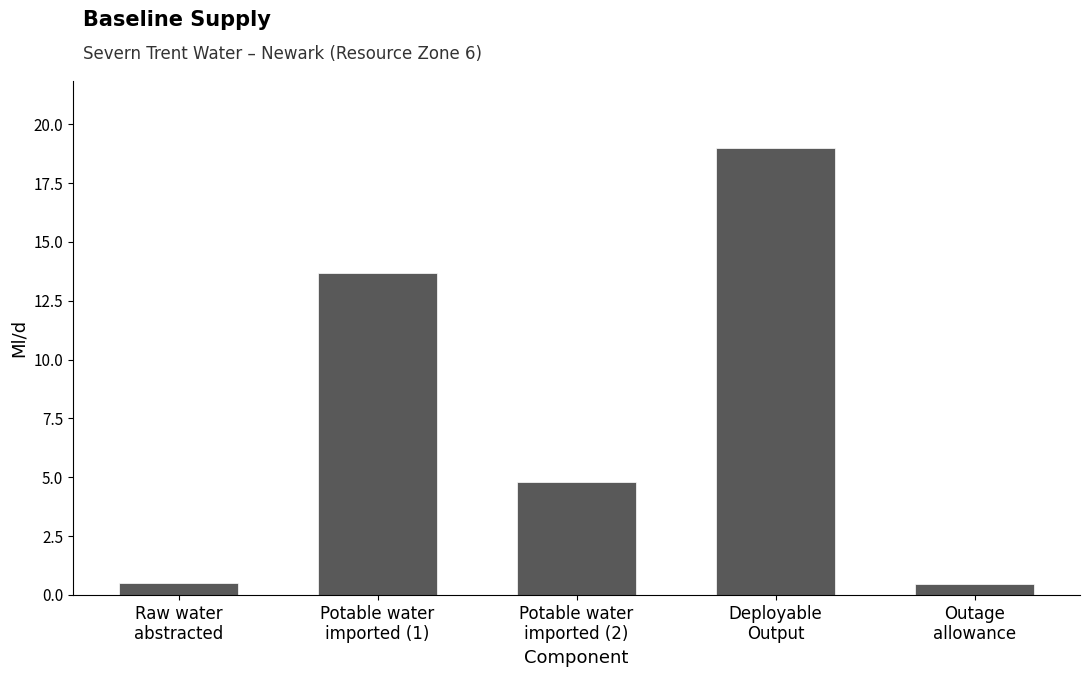

At which label does the data first exceed 4?

Potable water
imported (1)